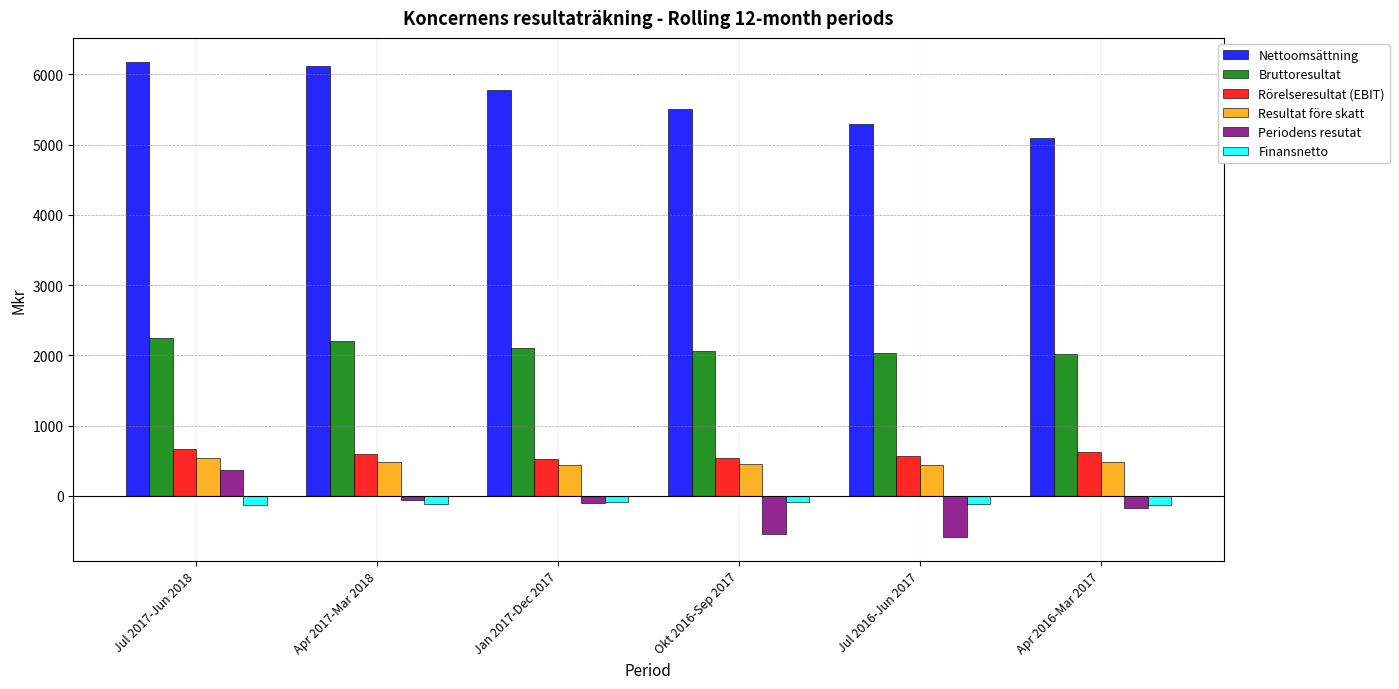

What is the difference between the maximum and second lowest values in the Periodens resutat series?

902